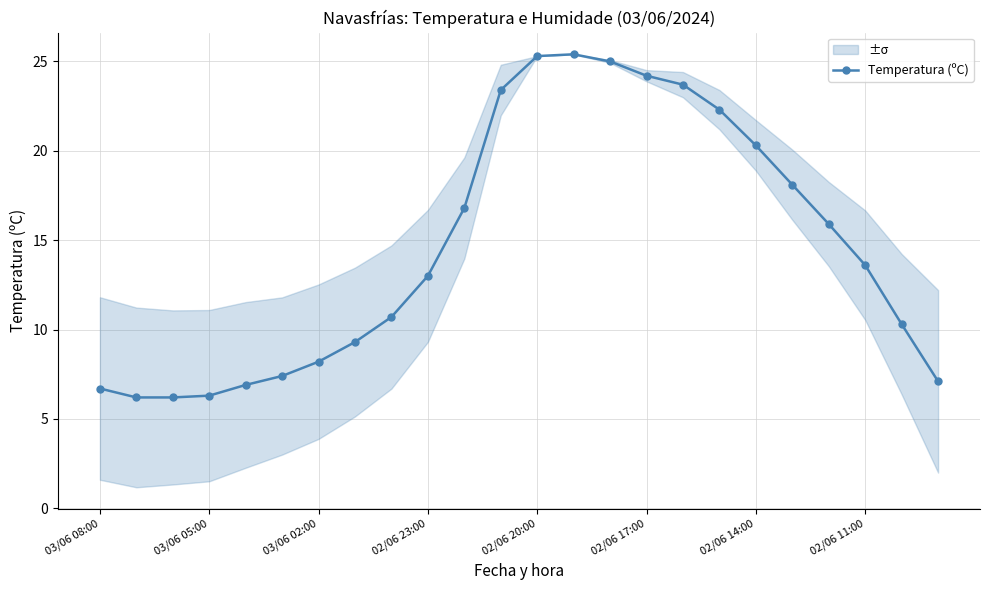

Does the chart have visible grid lines?

Yes